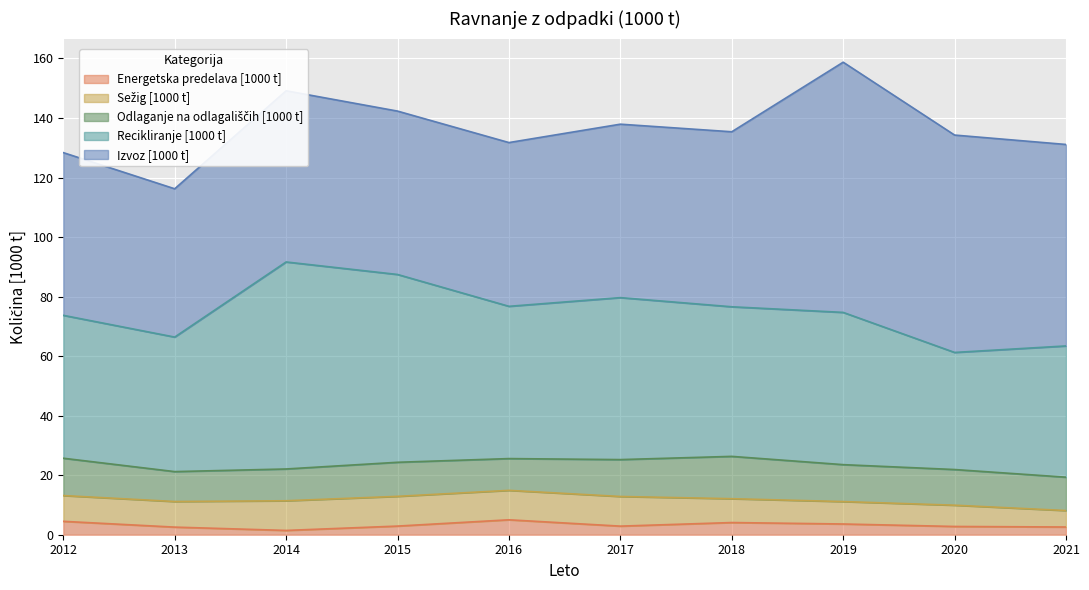

What is the spread (max minus min) of values at 2019?

80.4